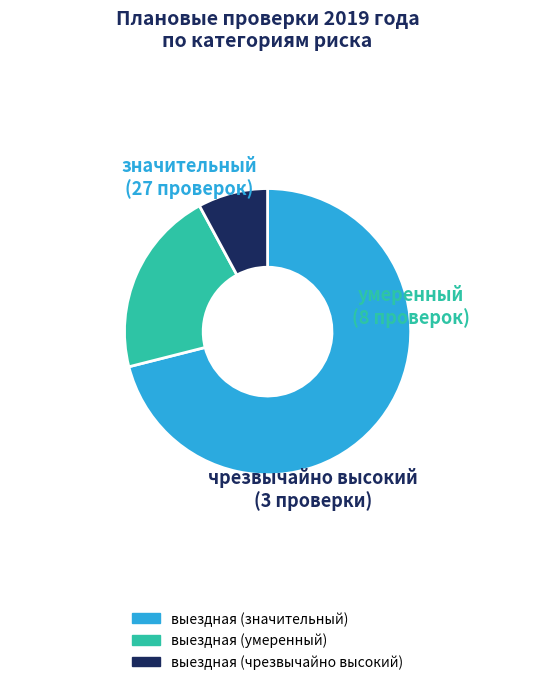

How many slices are in this pie chart?

3